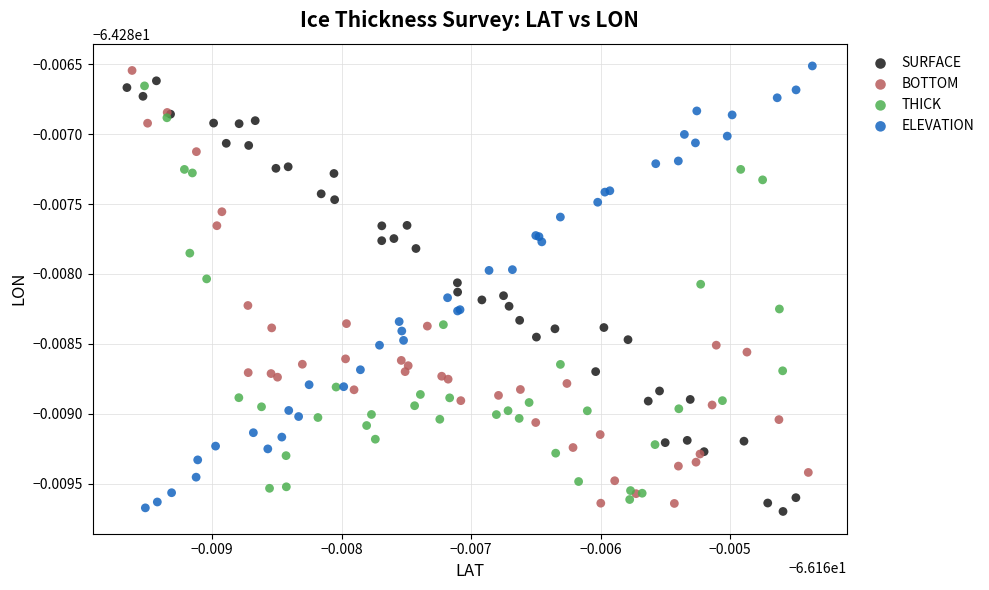

Which series contains the highest Y value?

ELEVATION